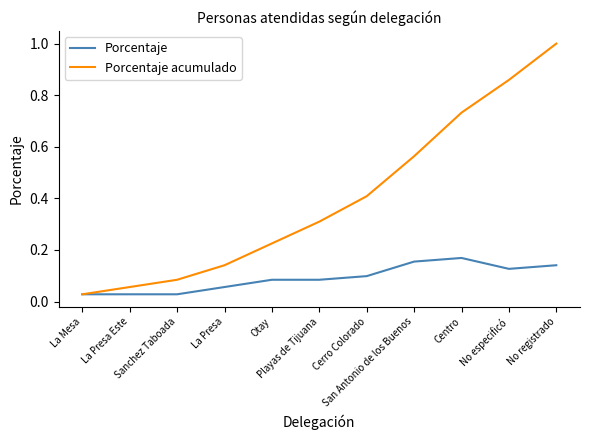

What is the greatest value displayed?

1.0